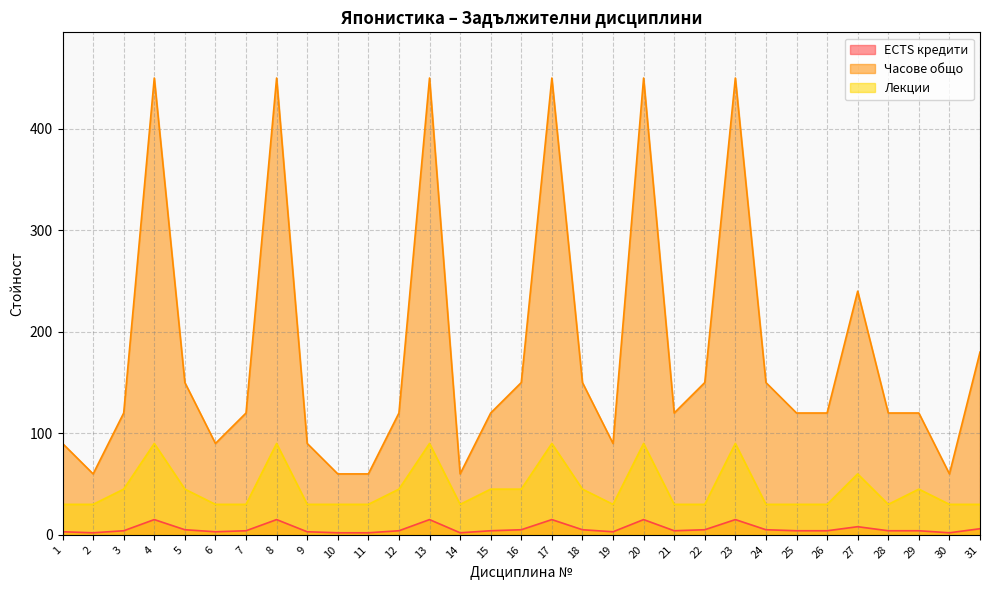

Which category has the highest value in the Часове общо series?

4